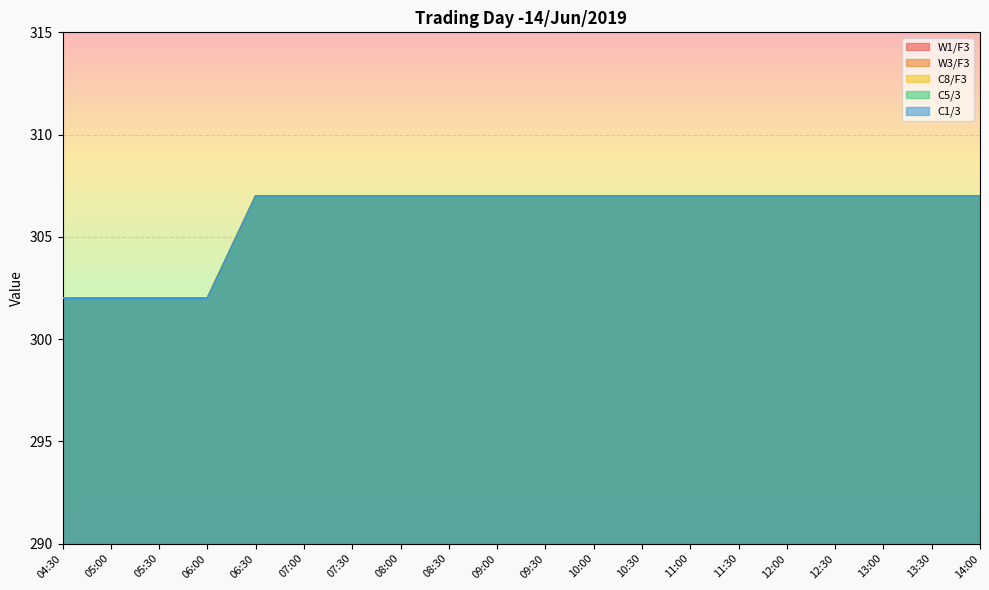

What is the label of the 15th point from the right?

07:00